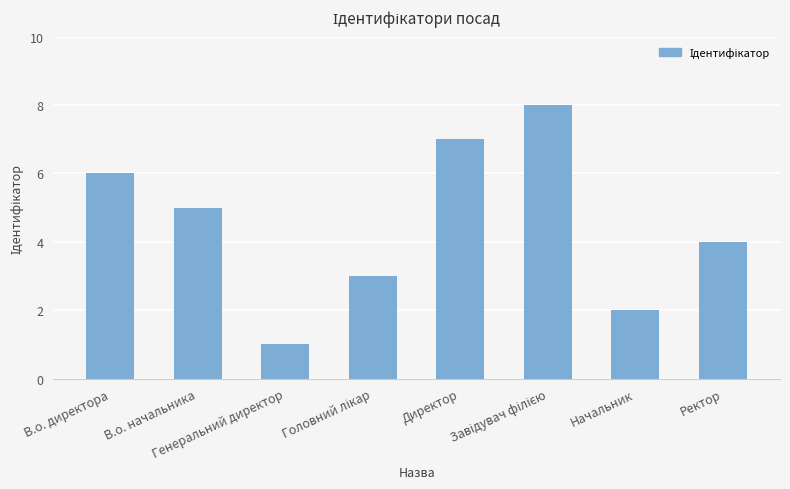

What position from the left is В.о. директора?

1